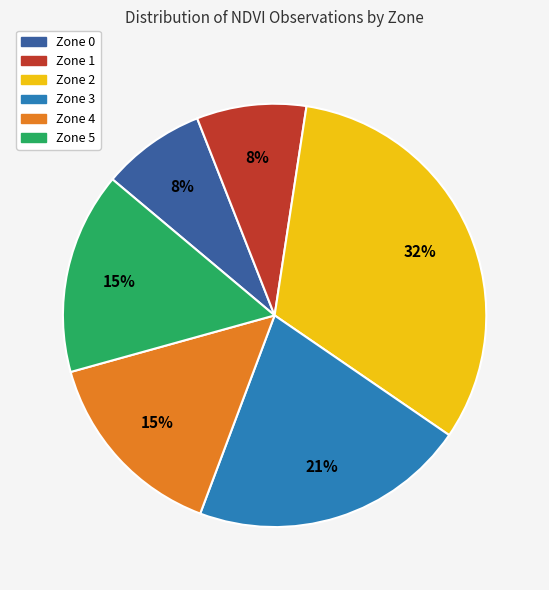

Which category has the biggest portion of the pie?

Zone 2